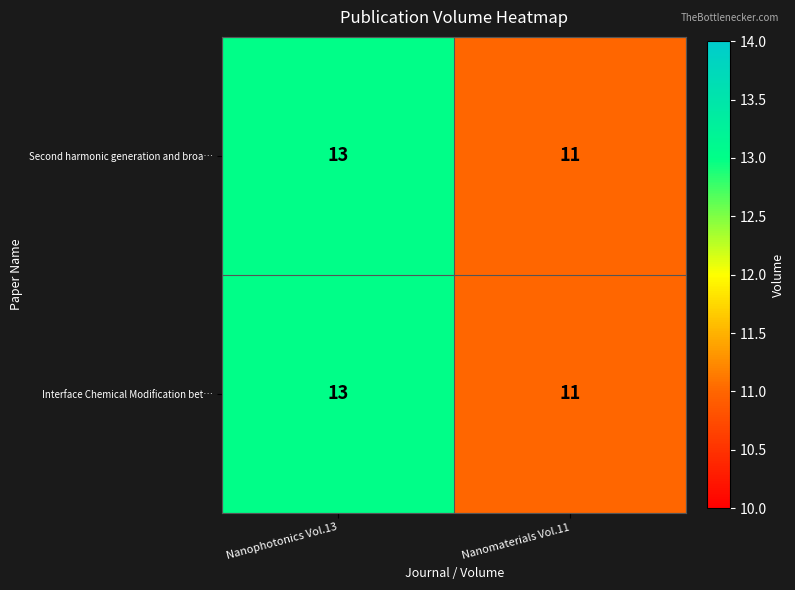

What is the minimum value for Interface Chemical Modification bet…?

11